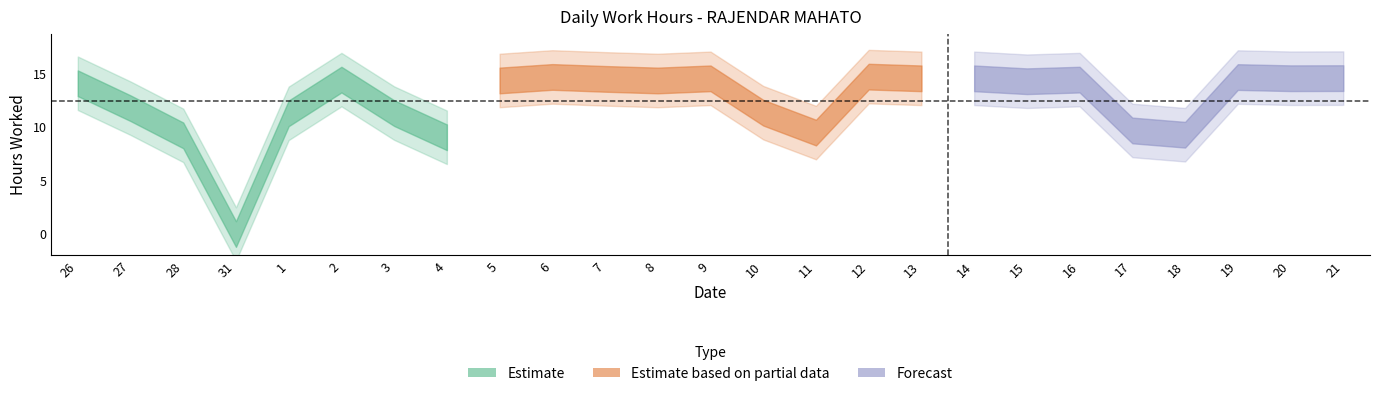

What is the sum of all values?

309.6